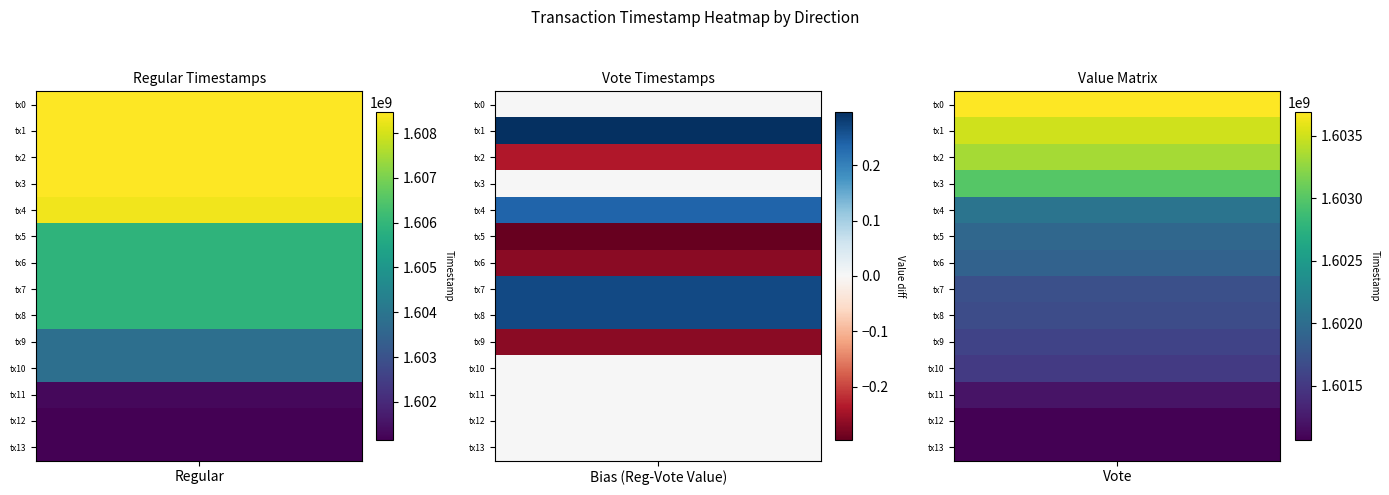

What is the spread (max minus min) of values at 0?

1608474107.1